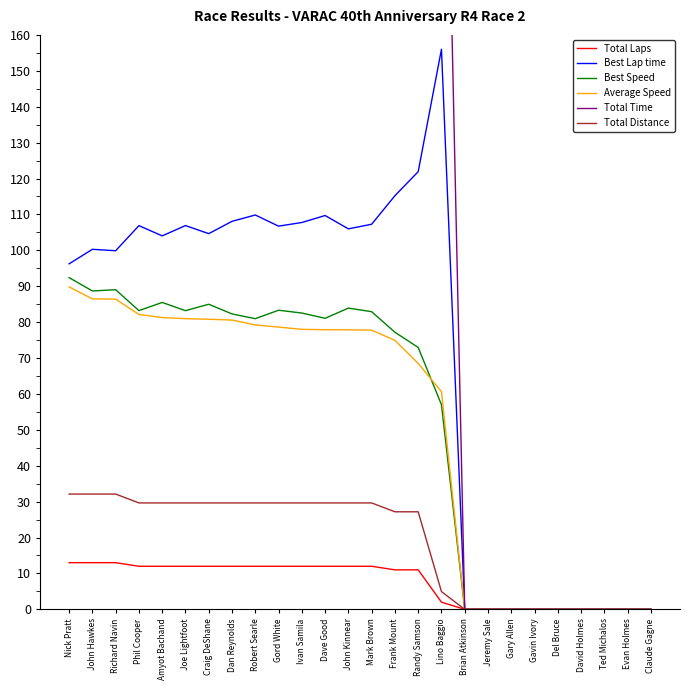

Rank the categories by Average Speed value from highest to lowest.

Nick Pratt, John Hawkes, Richard Navin, Phil Cooper, Amyot Bachand, Joe Lightfoot, Craig DeShane, Dan Reynolds, Robert Searle, Gord White, Ivan Samila, Dave Good, John Kinnear, Mark Brown, Frank Mount, Randy Samson, Lino Baggio, Brian Atkinson, Jeremy Sale, Gary Allen, Gavin Ivory, Del Bruce, David Holmes, Ted Michalos, Evan Holmes, Claude Gagne